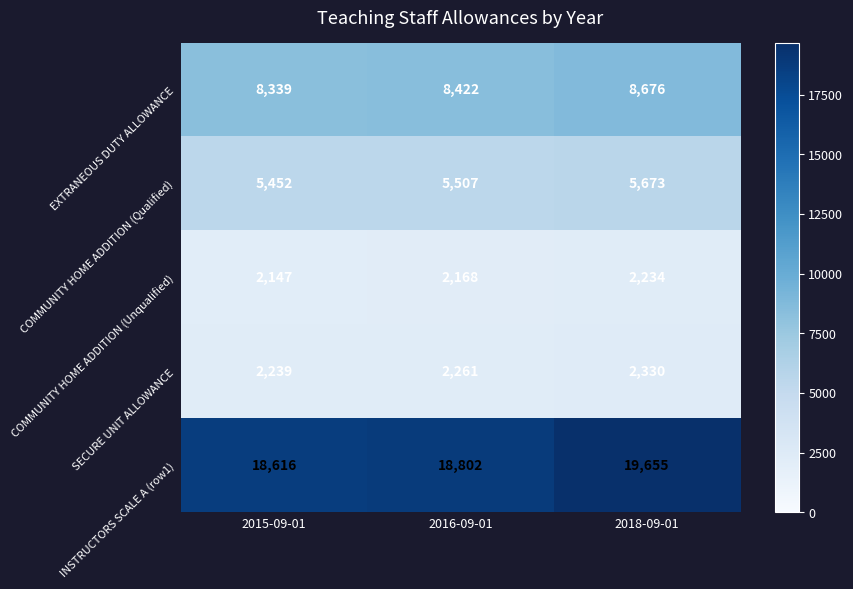

Rank the series by their maximum value, from lowest to highest.

COMMUNITY HOME ADDITION (Unqualified), SECURE UNIT ALLOWANCE, COMMUNITY HOME ADDITION (Qualified), EXTRANEOUS DUTY ALLOWANCE, INSTRUCTORS SCALE A (row1)